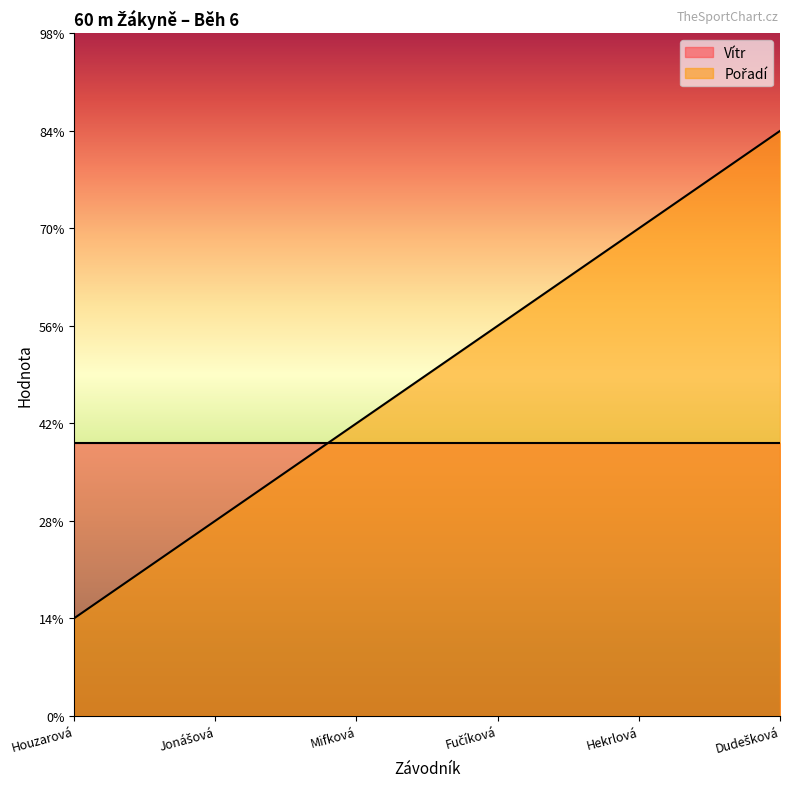

Is it true that the value at Dudešková is 10?

False